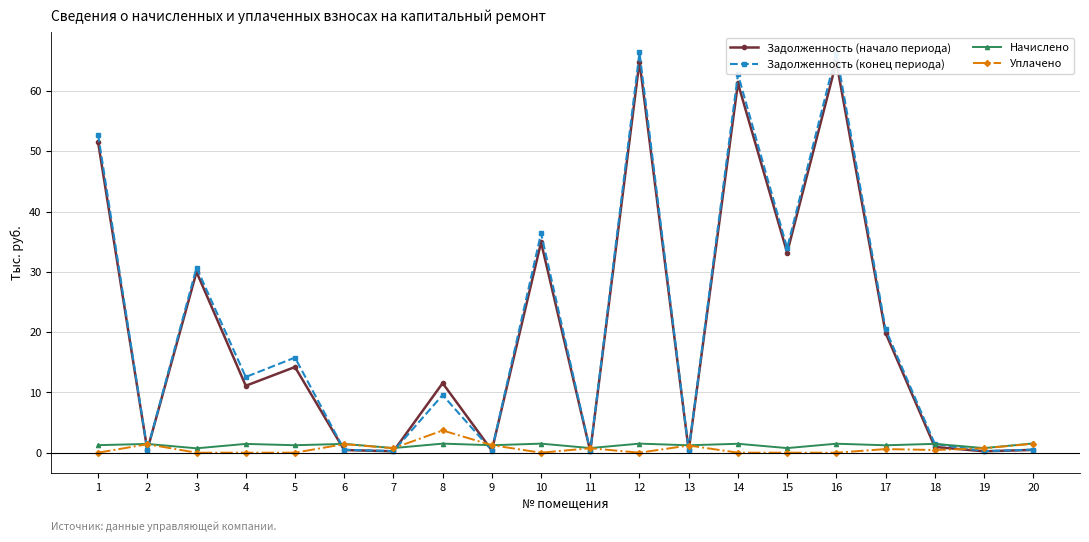

True or false: Начислено and Задолженность (конец периода) intersect in this chart.

True